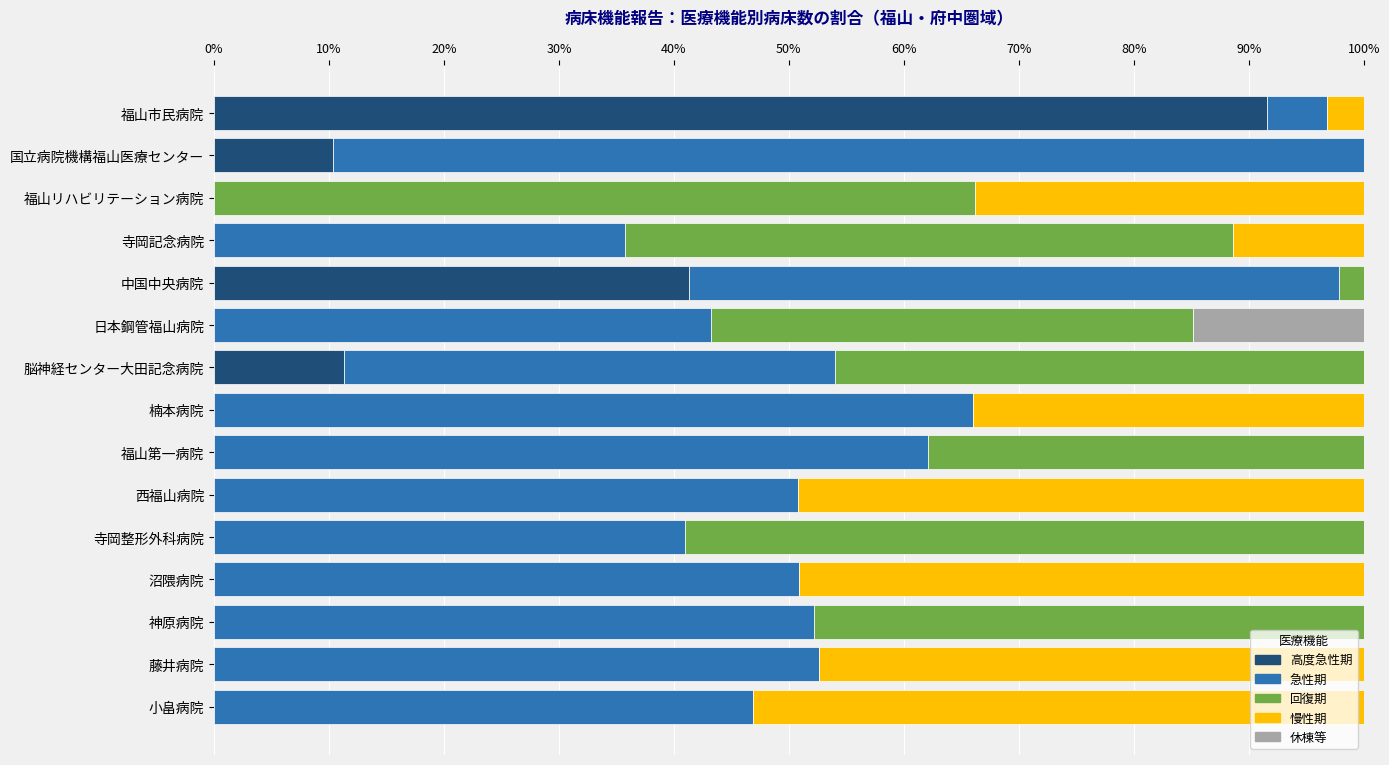

What is the total value across all series at 寺岡整形外科病院?

100.0